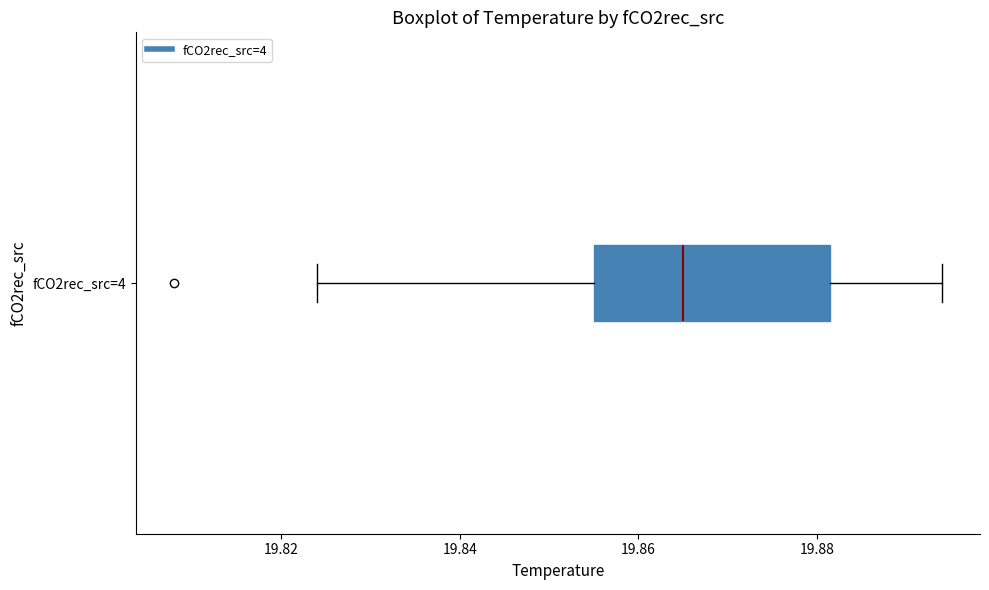

Read this box plot against the x-axis: the position of the median line, the range covered by the box, and the ends of both whiskers. The values are not printed on the chart, so give them approximately, as read against the axis.

median 19.866, box 19.856 to 19.882, whiskers 19.824 to 19.894